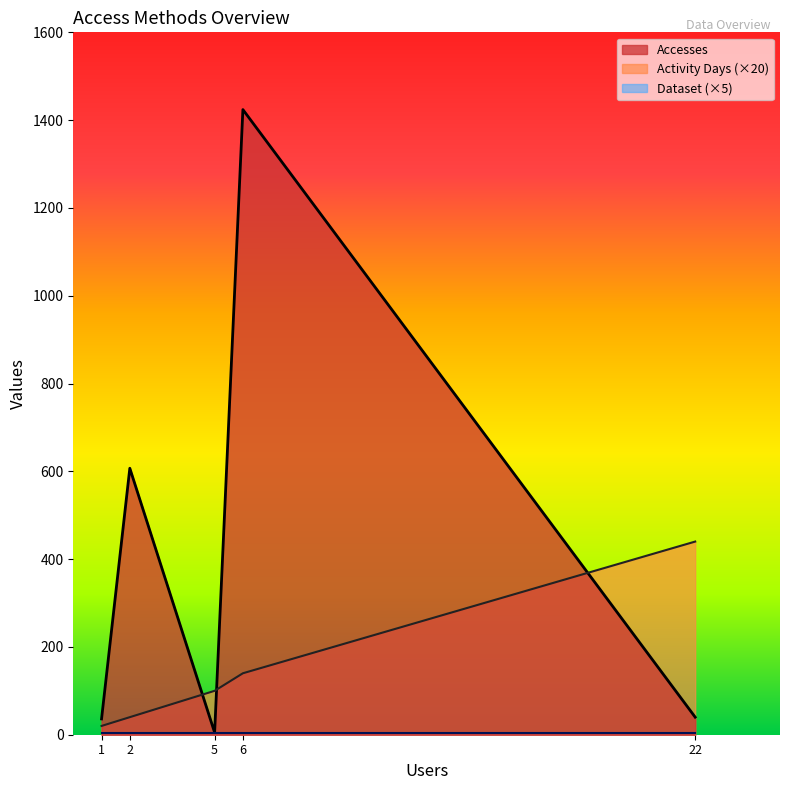

The Dataset series shows 2 at dap-thredds-download. True or false?

False